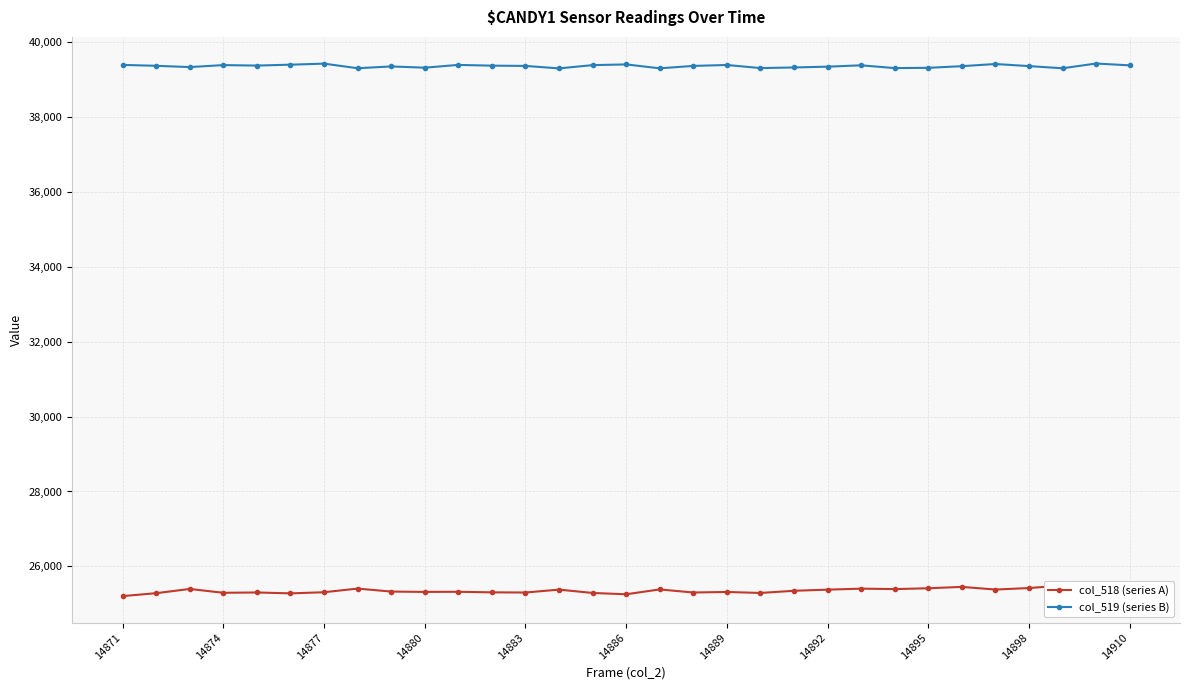

True or false: col_519 (series B) has a value of 17205 at 20.

False